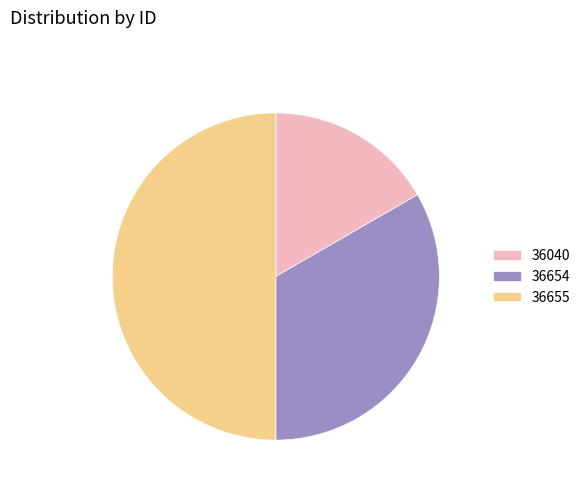

Is 36040 the majority of the pie?

No